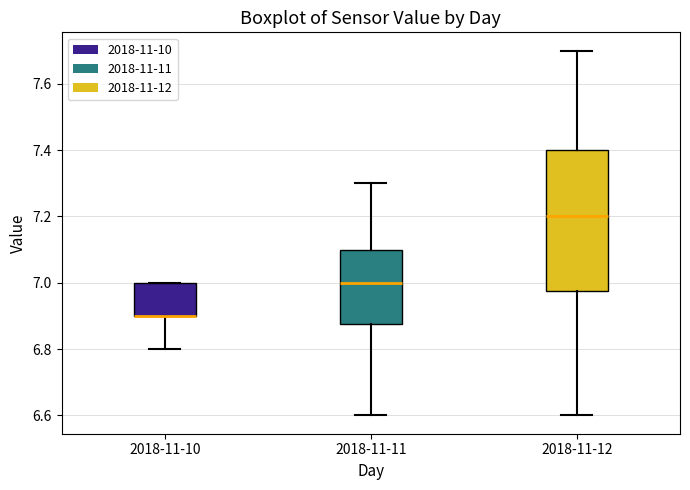

Where is the lower edge of the box for 2018-11-12 on the y-axis? The values are not printed on the chart, so give them approximately, as read against the axis.

6.98